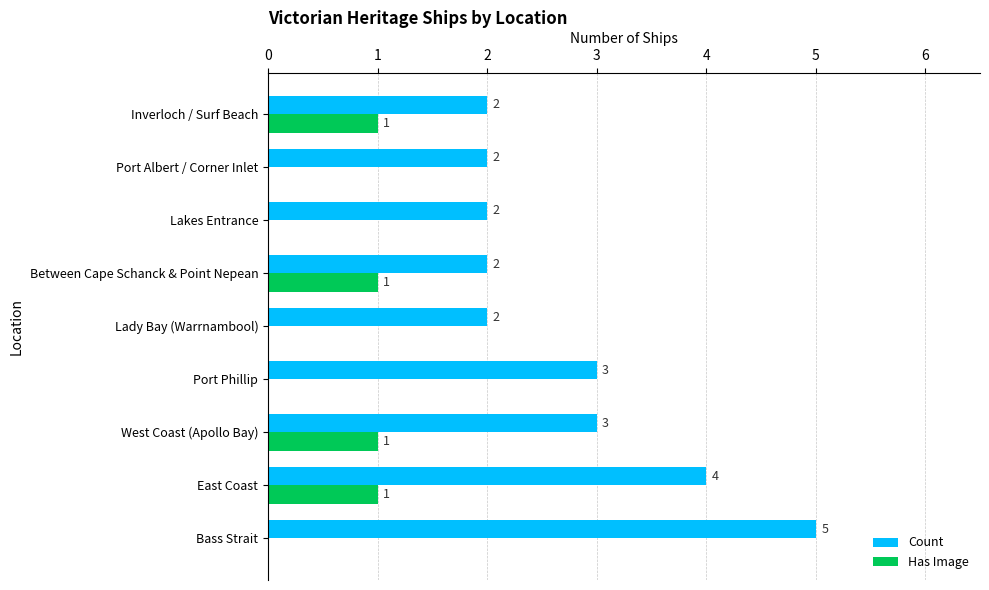

Is it true that Has Image equals 2 at East Coast?

False